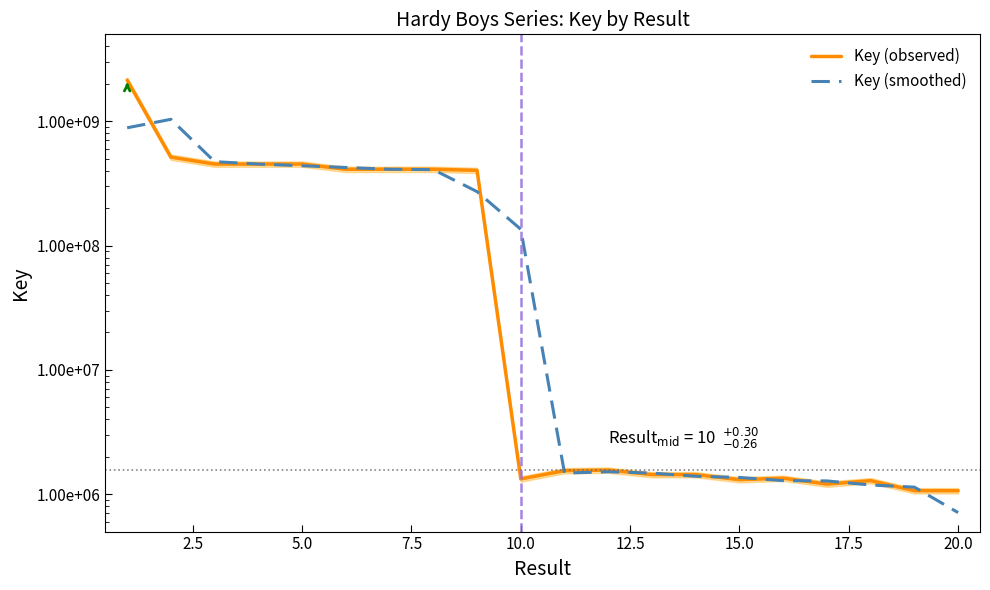

What is the approximate value of Key (observed) at 5.0?

452145290.0